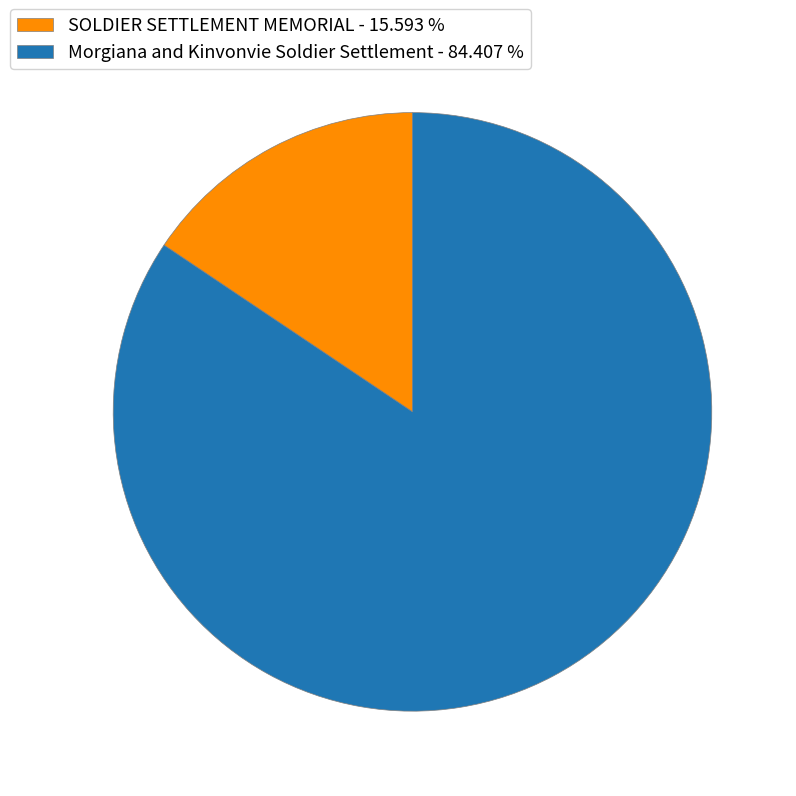

Which category has the biggest portion of the pie?

Morgiana and Kinvonvie Soldier Settlement